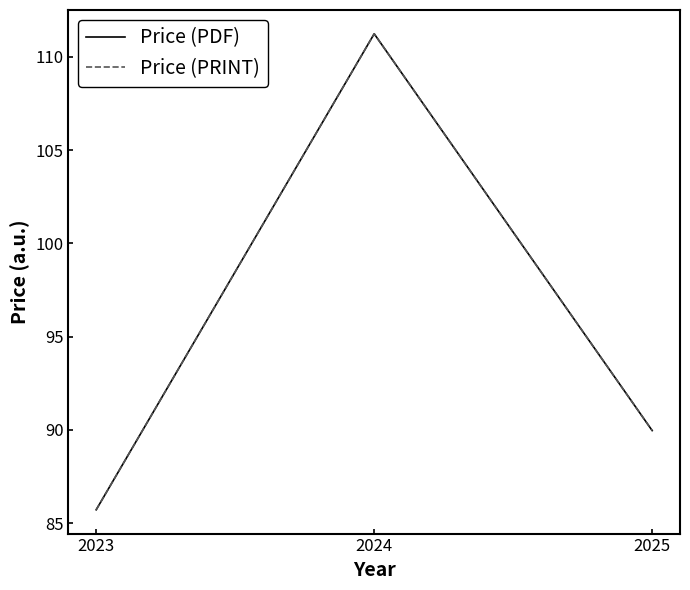

What is the difference between the second highest and minimum values in the Price (PRINT) series?

4.2